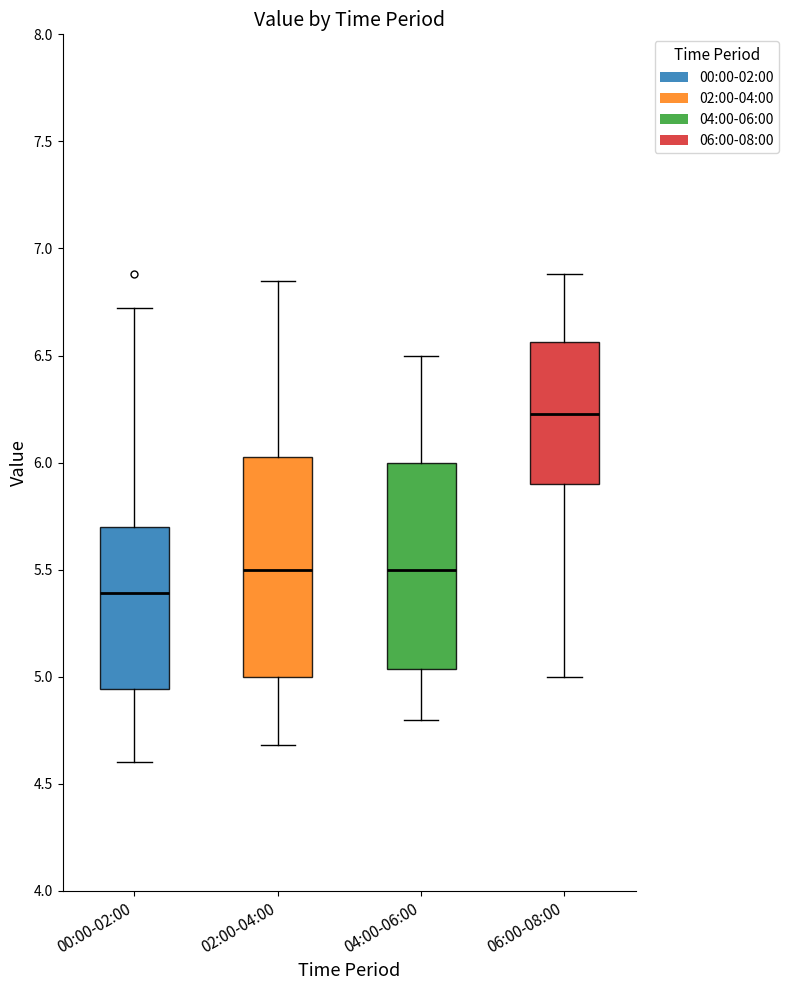

Reading left to right, read every box against the y-axis: the position of its median line, the range the box covers, and the ends of its whiskers. The values are not printed on the chart, so give them approximately, as read against the axis.

00:00-02:00: median 5.40, box 4.95 to 5.70, whiskers 4.60 to 6.70
02:00-04:00: median 5.50, box 5.00 to 6.05, whiskers 4.70 to 6.85
04:00-06:00: median 5.50, box 5.05 to 6.00, whiskers 4.80 to 6.50
06:00-08:00: median 6.25, box 5.90 to 6.55, whiskers 5.00 to 6.90